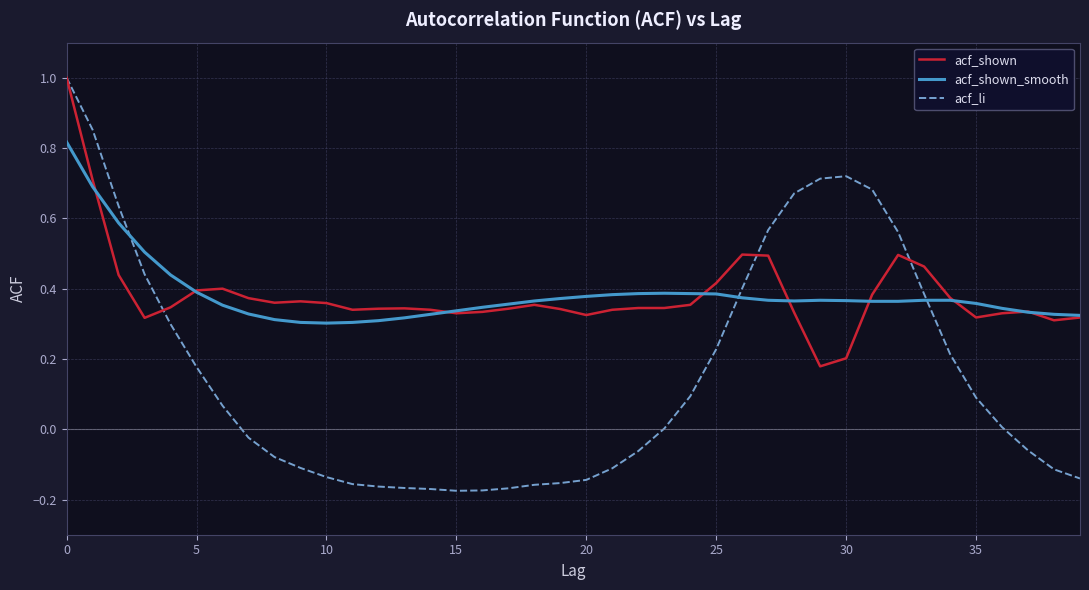

What is the maximum value for acf_li?

1.0